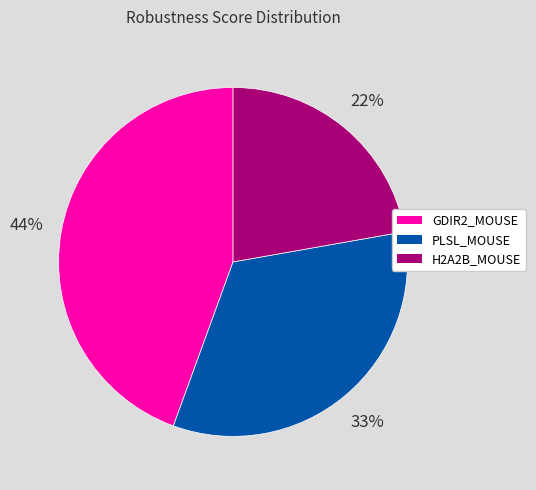

To the nearest percent, what is the average slice percentage?

33%